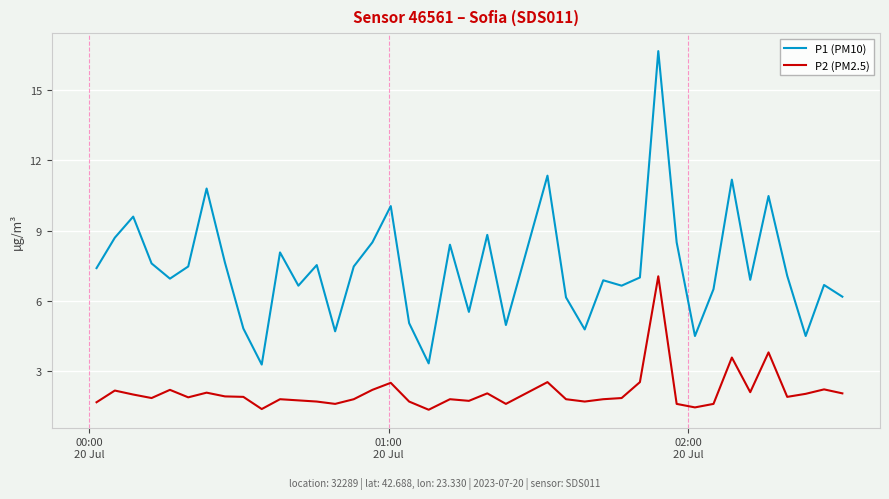

Which series has the largest range (max minus min)?

P1 (PM10)